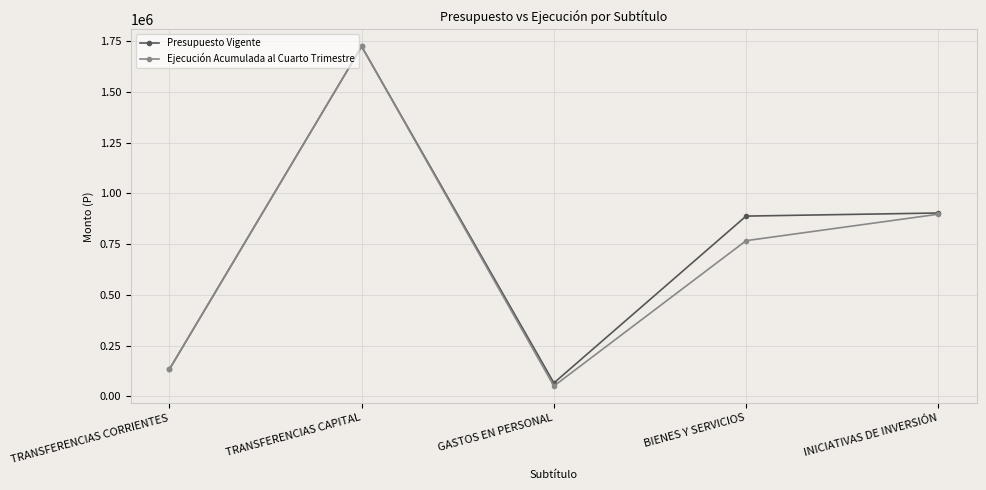

At which category is the sum across all series the highest?

TRANSFERENCIAS CAPITAL